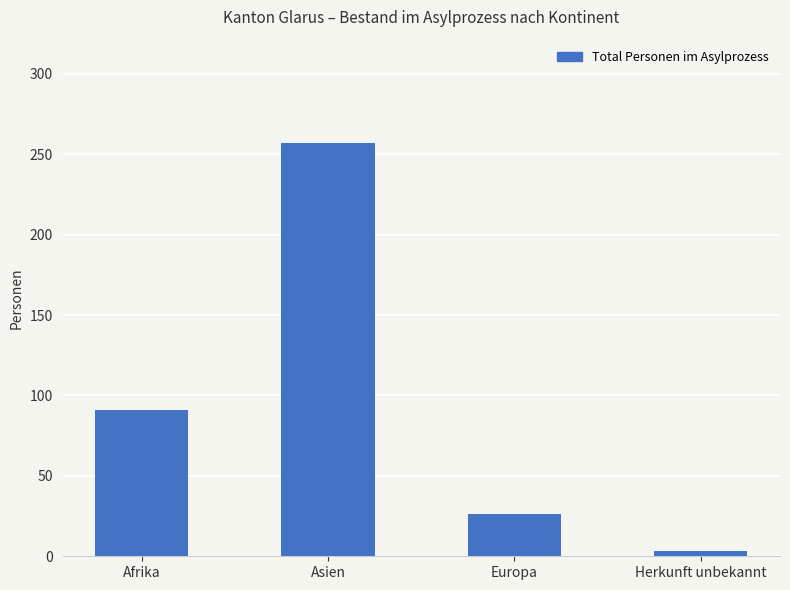

What is the label of the 3rd bar from the left?

Europa